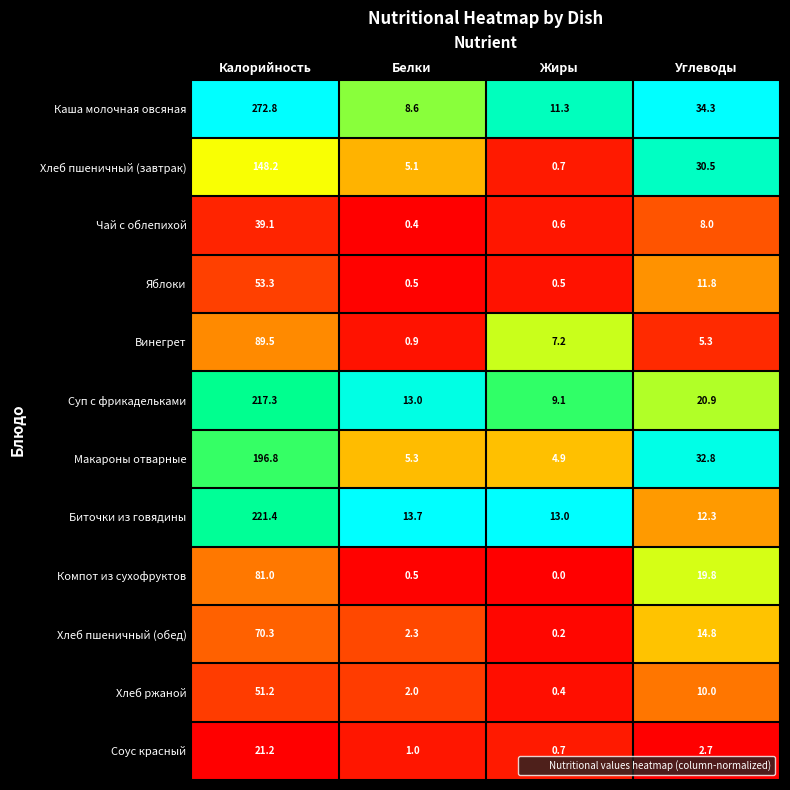

What is the sum of the Биточки из говядины values at Жиры and Углеводы?

25.3